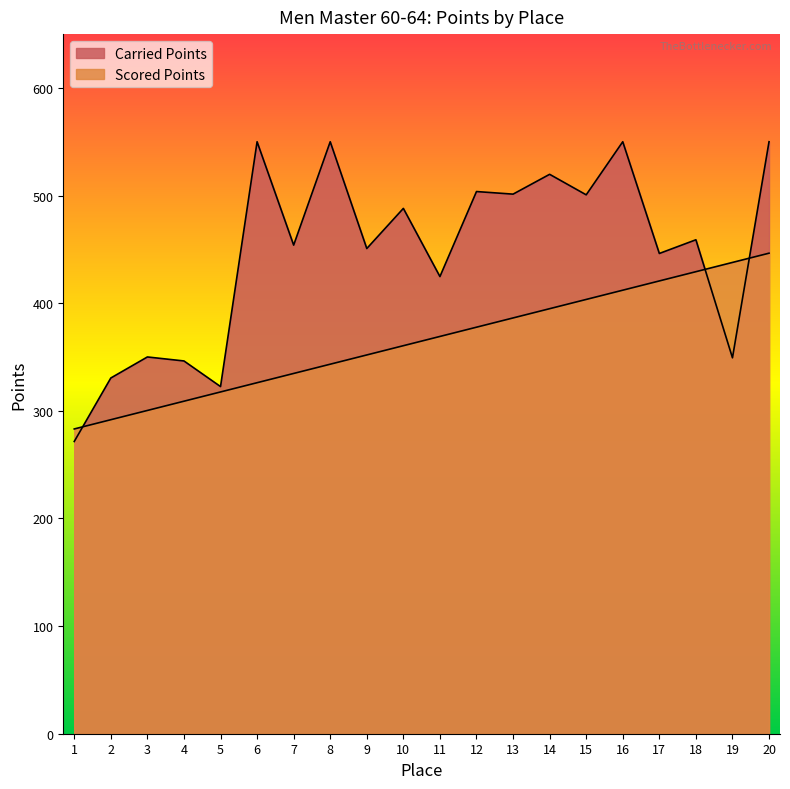

In Carried Points, how many points are higher than both neighbors (excluding endpoints)?

8